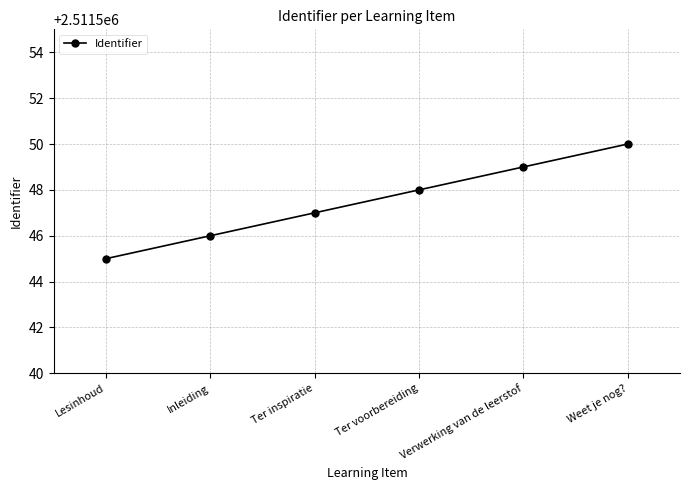

What is the minimum value shown in the chart?

2511545